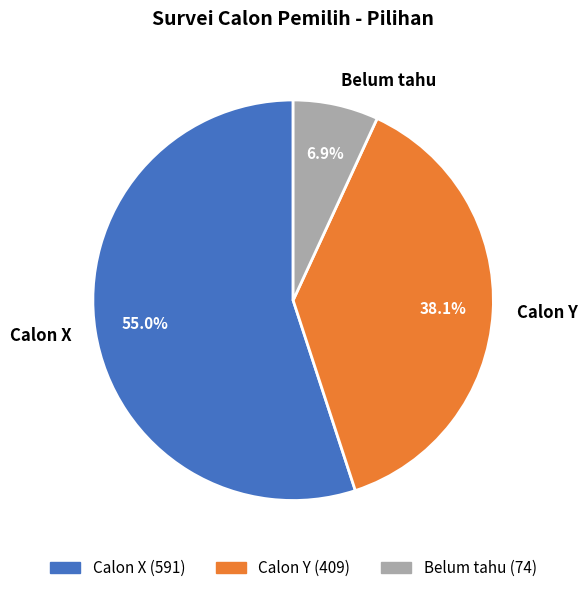

What percentage is the Calon Y slice, to the nearest percent?

38%